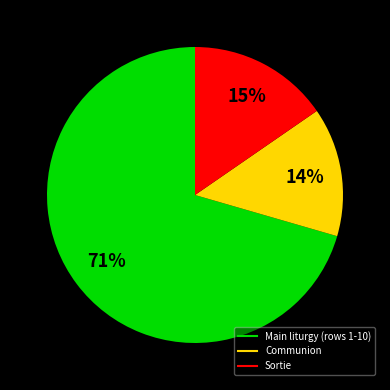

To the nearest percent, what is the average slice percentage?

33%